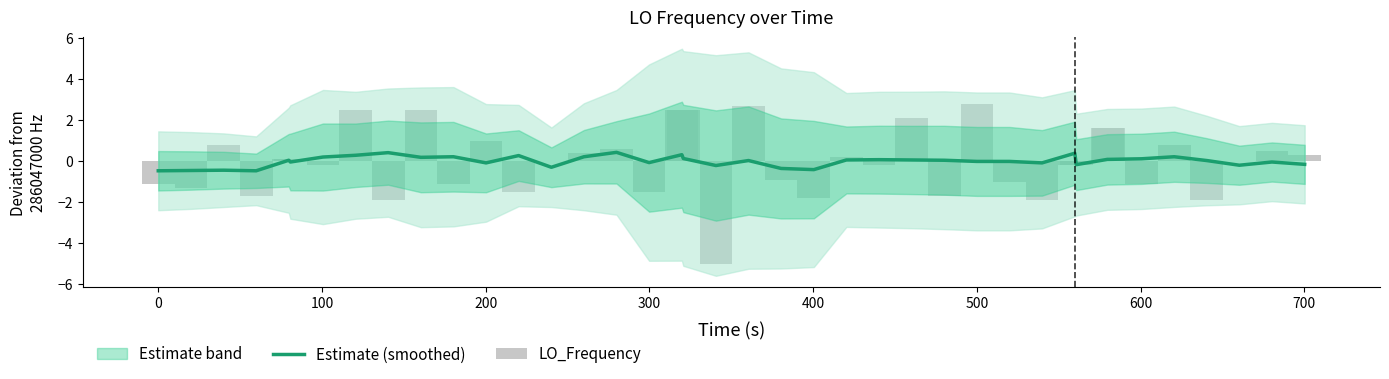

What is the lowest value of the Estimate (smoothed) series?

-0.5